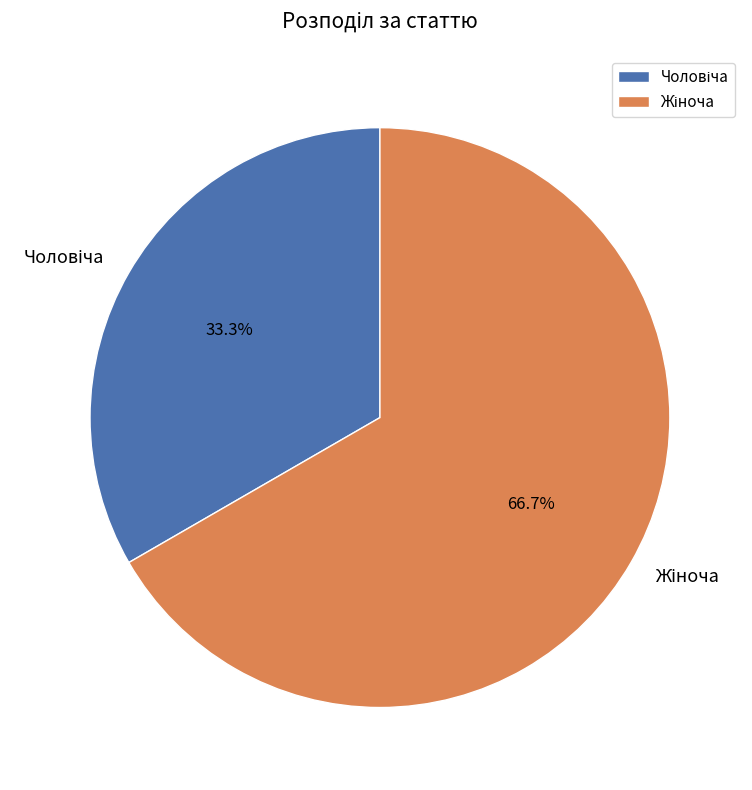

Is there any slice that represents more than half of the pie?

Yes